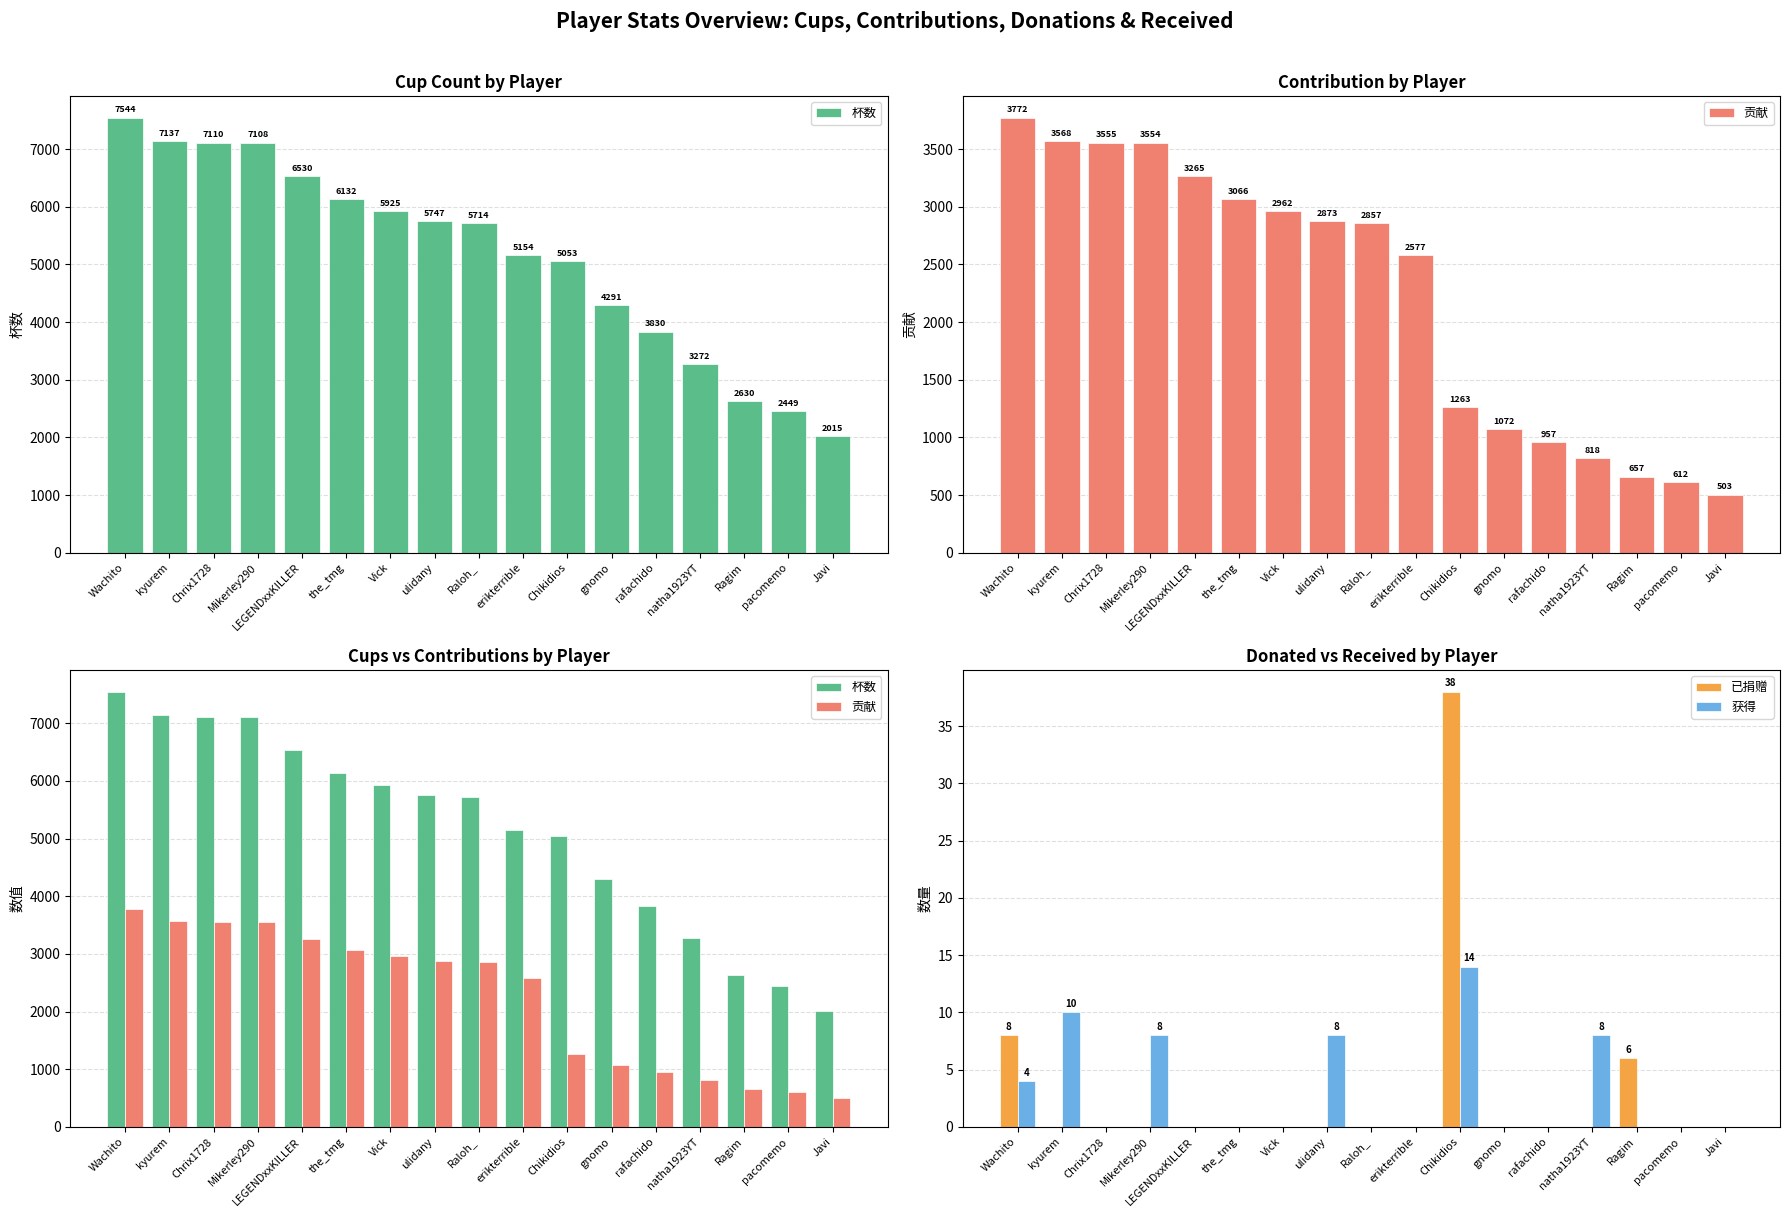

Is the value of 获得 at erikterrible greater than the value of 已捐赠 at Wachito?

No